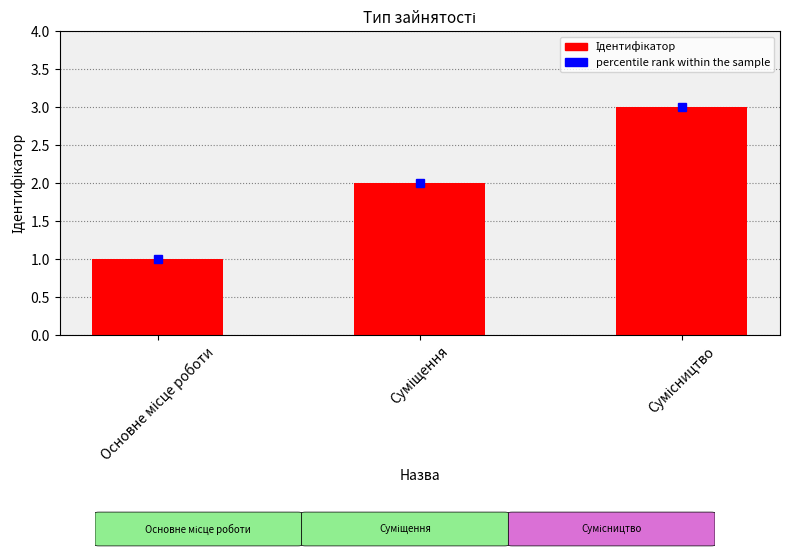

Reading right to left, transcribe all the data shown in this chart.

3	2	1